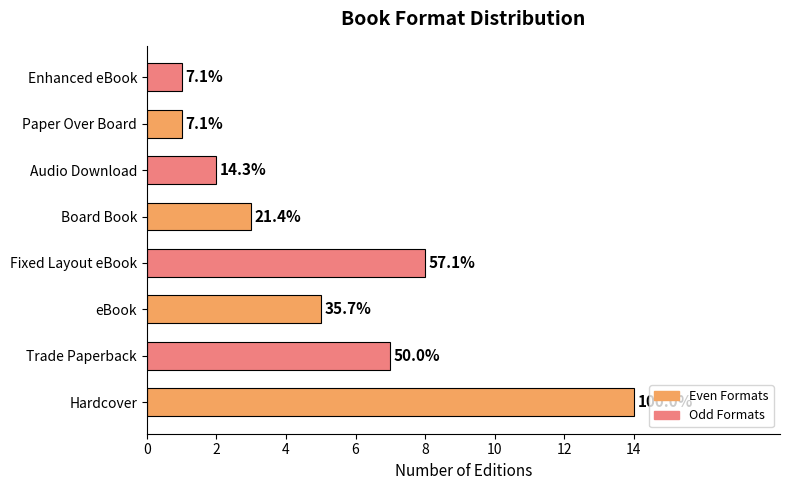

Does the chart contain any negative values?

No